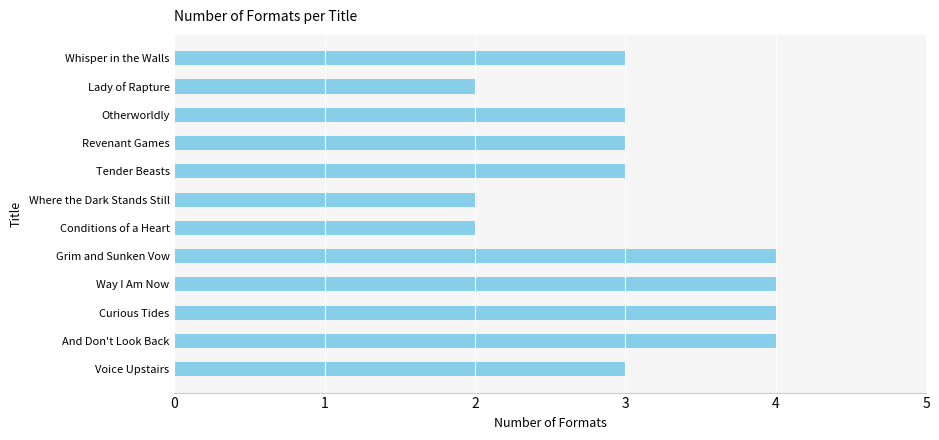

Does the chart contain stacked bars?

No